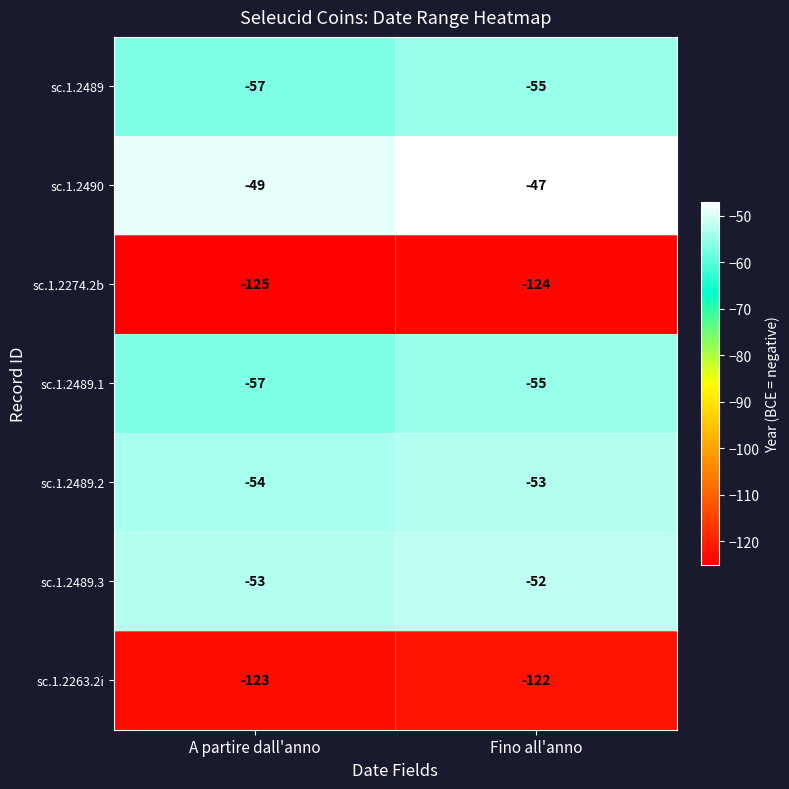

What is the sum of all sc.1.2489.2 values?

-107